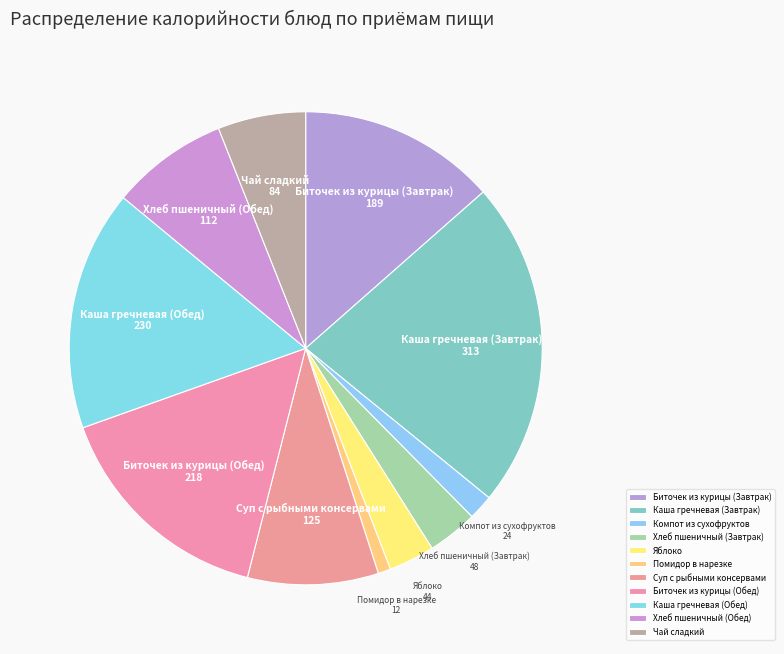

Does Чай сладкий represent more than half of the total?

No